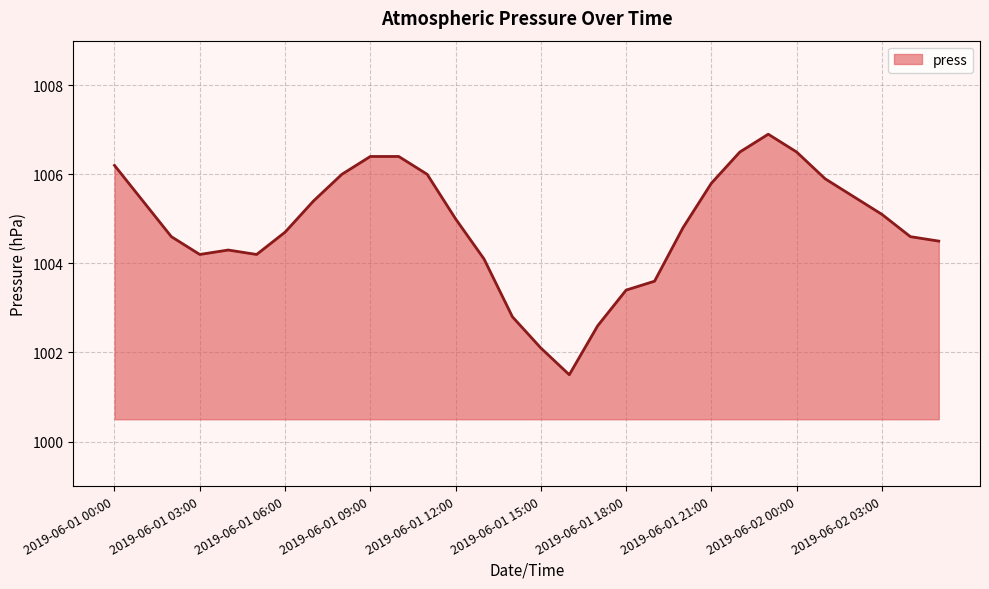

What is the greatest value displayed?

1006.9